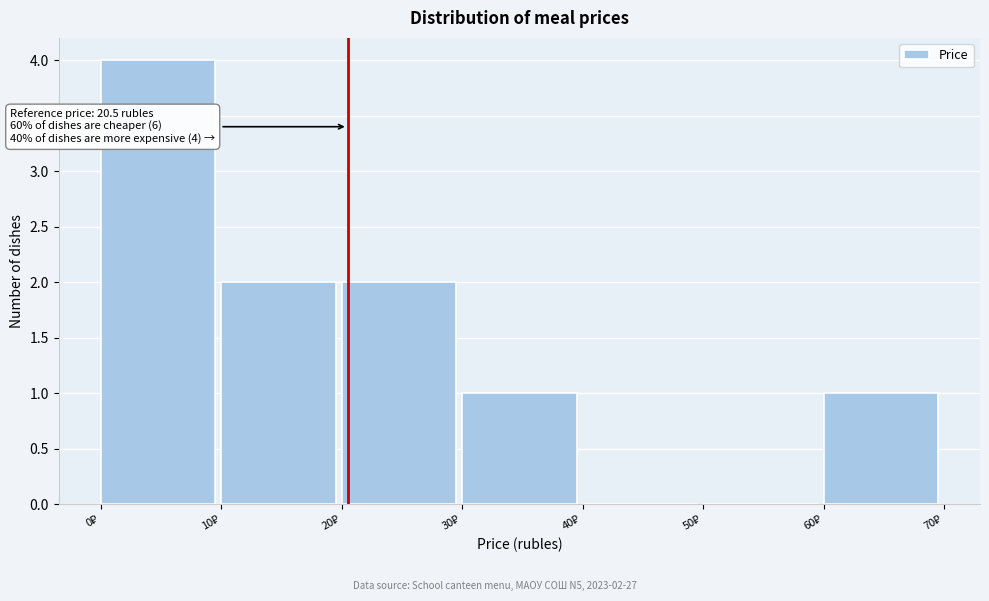

Which range on the x-axis has the tallest bar?

0 to 10